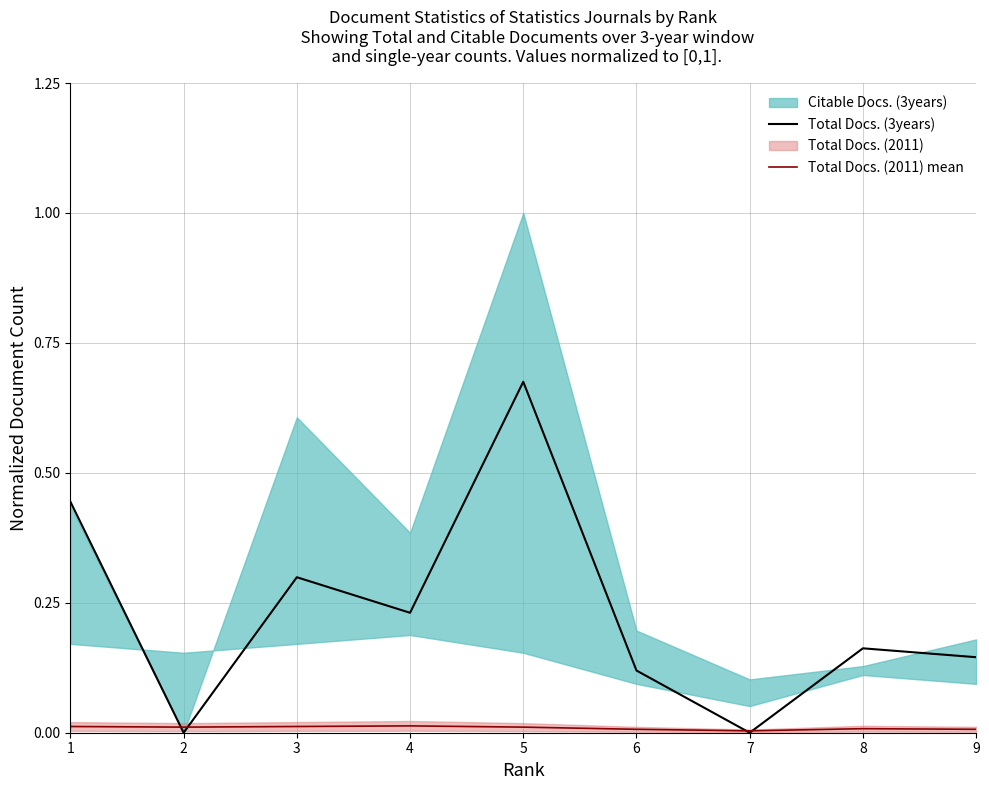

How many lines are shown in the chart?

2